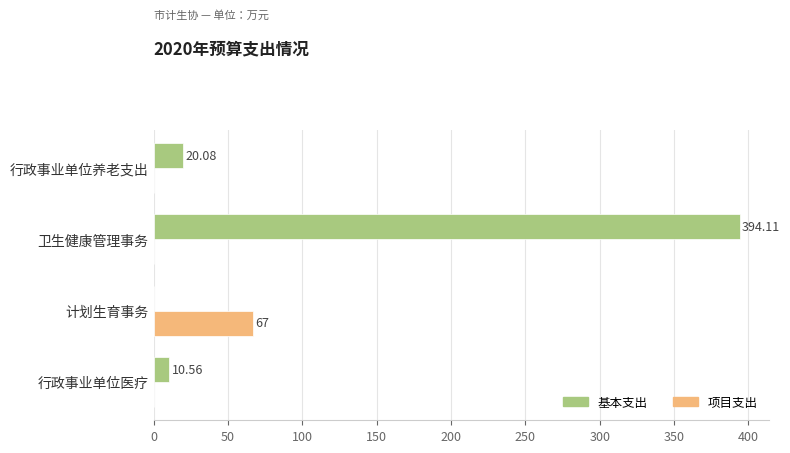

What is the sum of the 基本支出 values at 行政事业单位医疗 and 卫生健康管理事务?

404.7